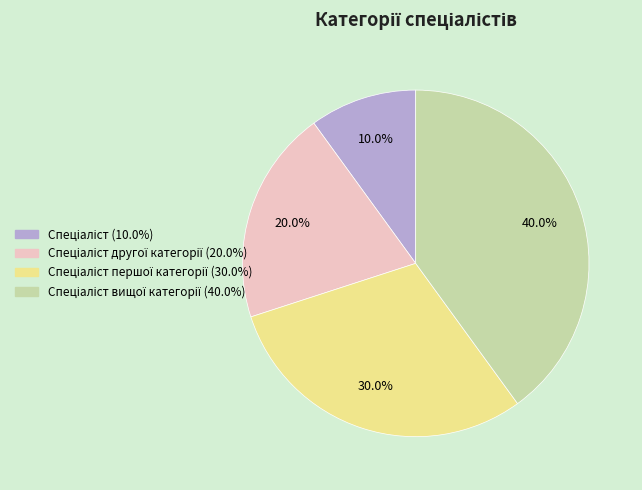

Is there any slice that represents more than half of the pie?

No